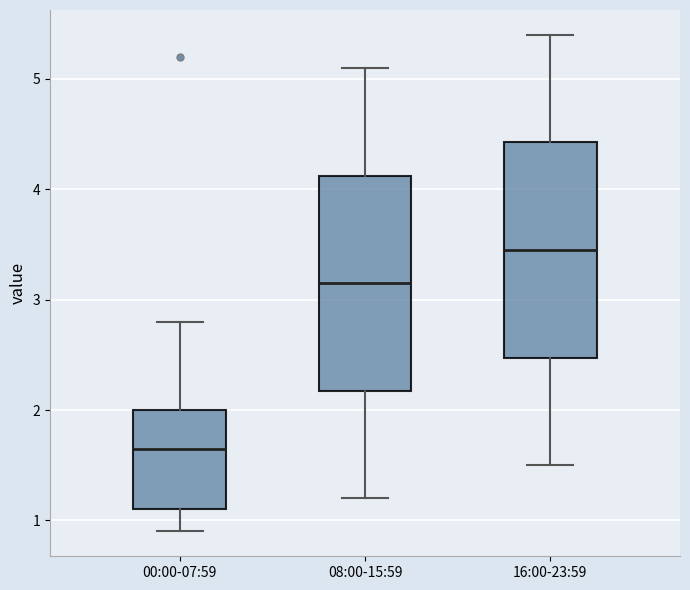

Where is the upper edge of the box for 16:00-23:59 on the y-axis? The values are not printed on the chart, so give them approximately, as read against the axis.

4.4